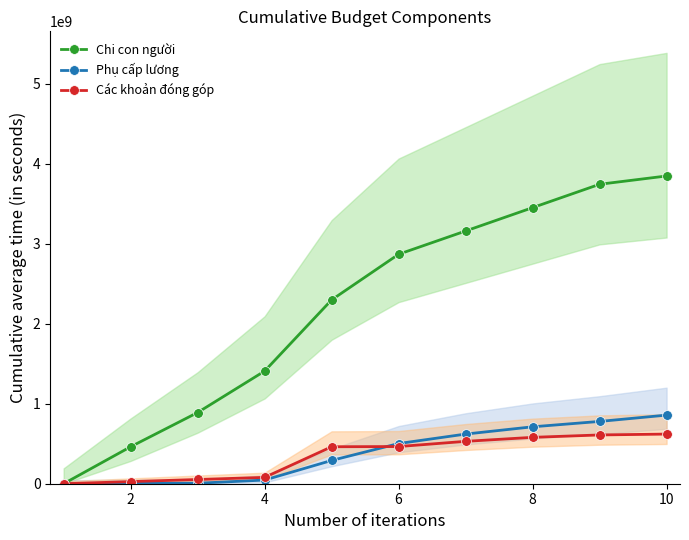

Which series has the largest range (max minus min)?

Chi con người